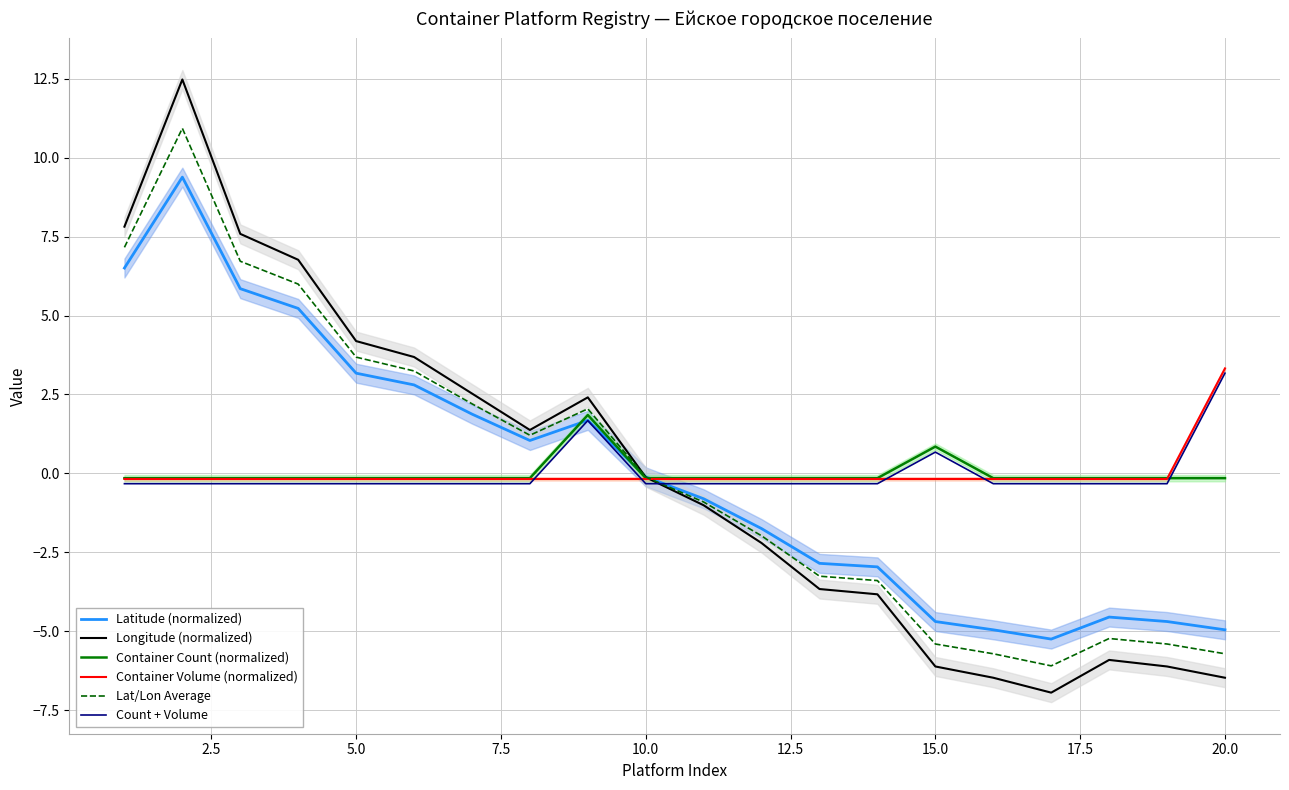

The value of Latitude (normalized) at 15.0 is -4.7. True or false?

True